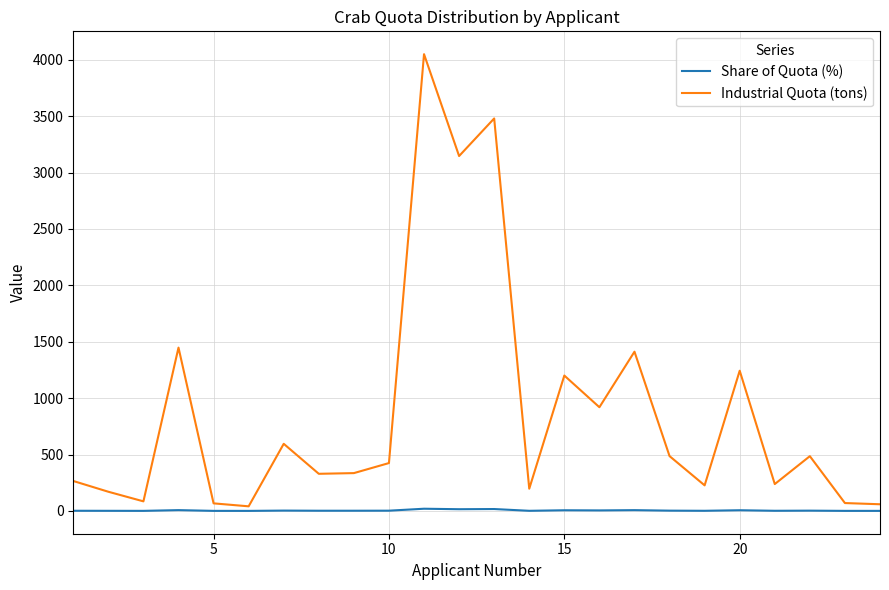

Is this an area chart (filled region under the line)?

No